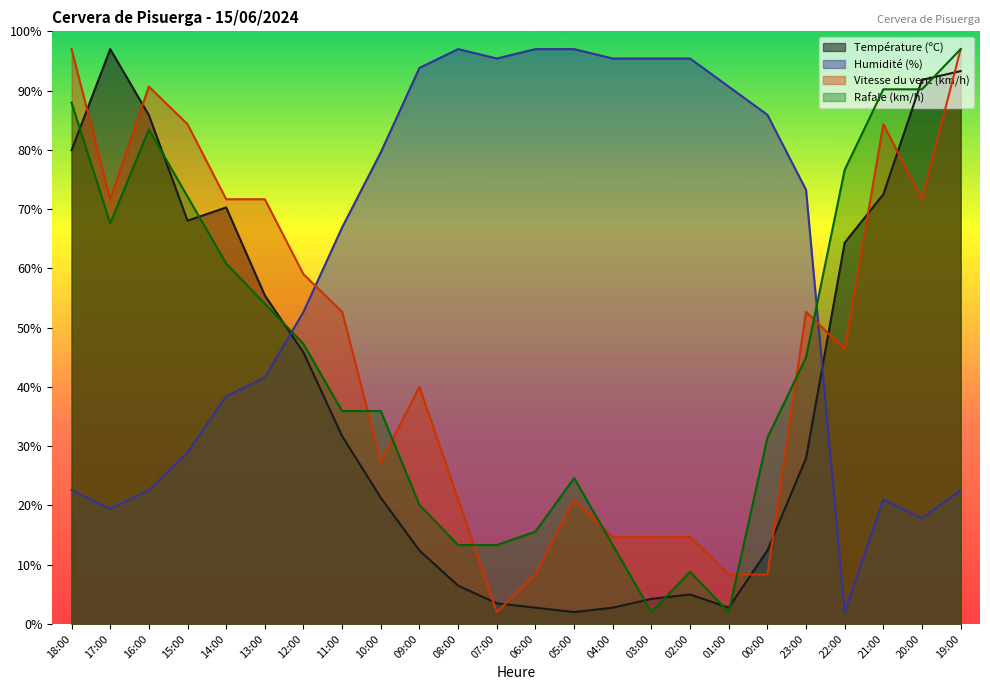

Which series has the largest range (max minus min)?

Température (ºC)